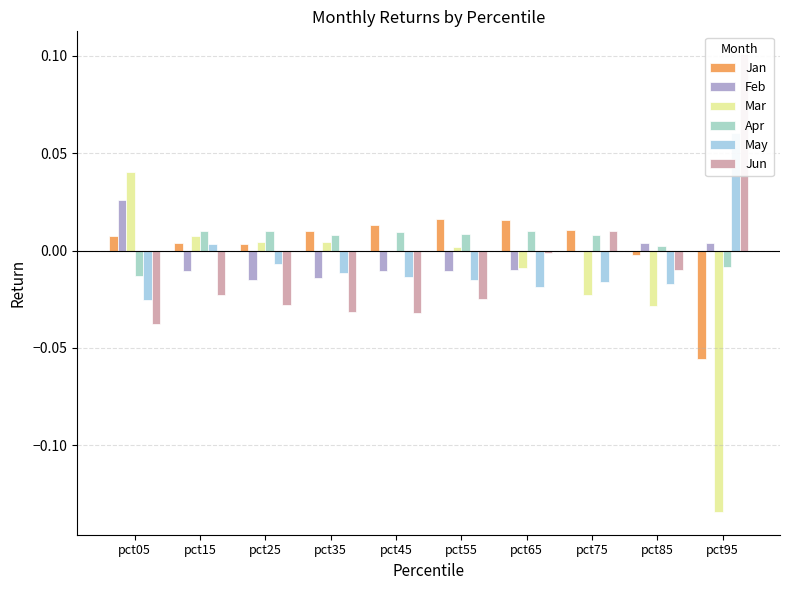

True or false: Jun has a value of -0.0 at pct25.

False